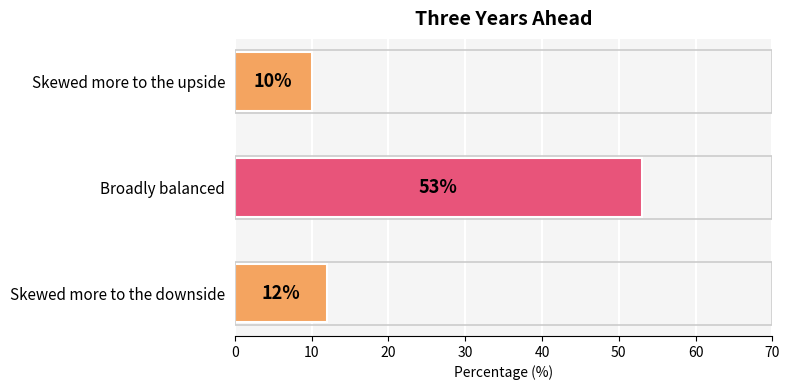

Reading top to bottom, list all the values displayed in this chart.

10	53	12